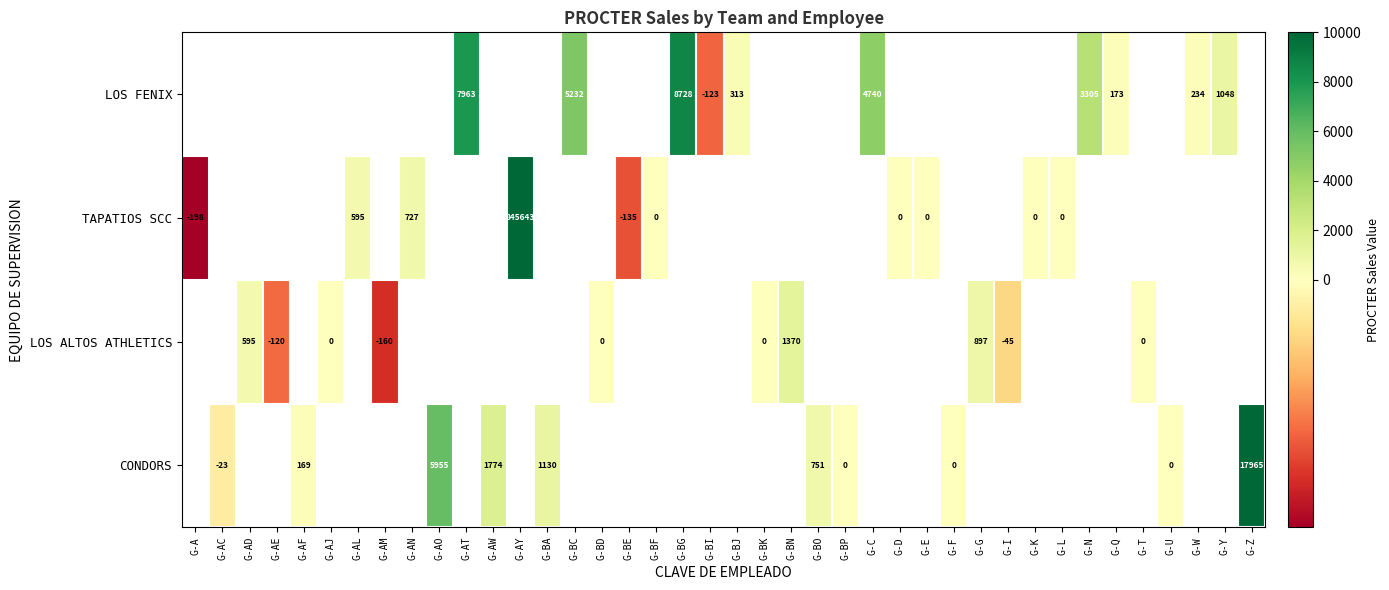

The value of CONDORS at G-AC is -23. True or false?

True